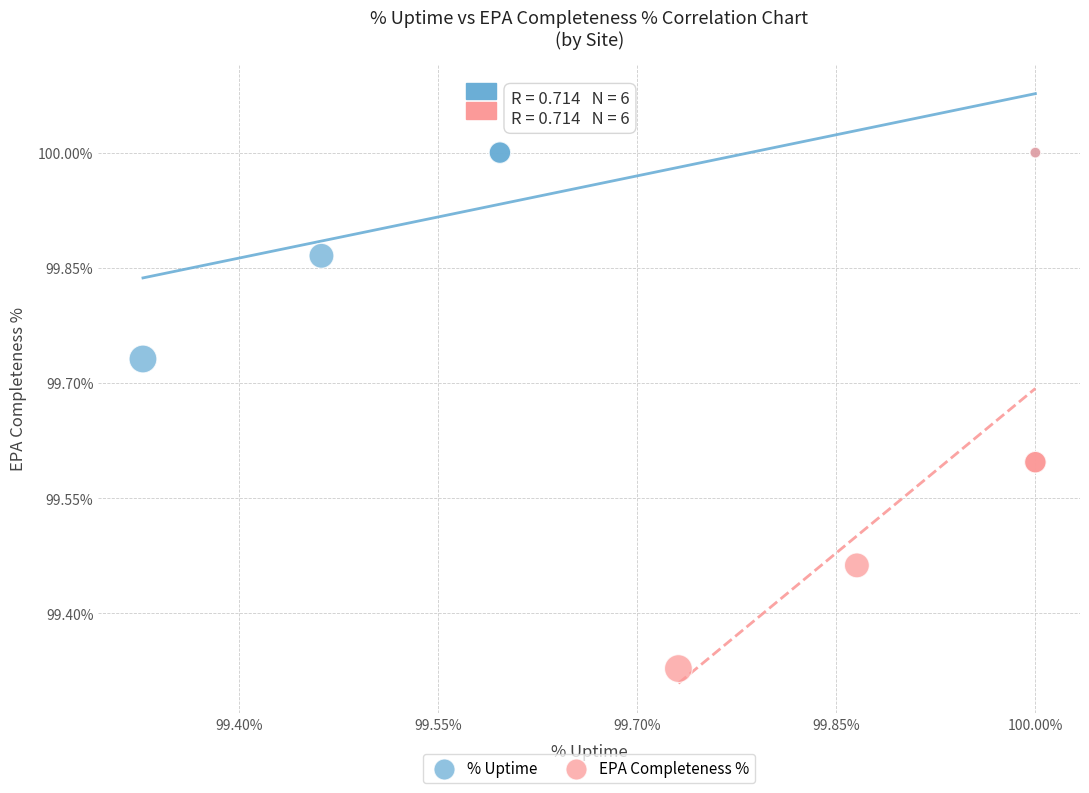

Which series has the widest spread of Y values?

EPA Completeness %